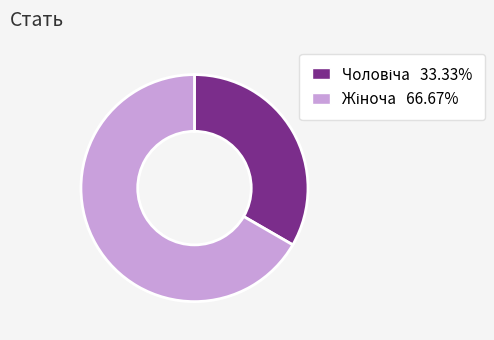

Does any single category account for the majority?

Yes